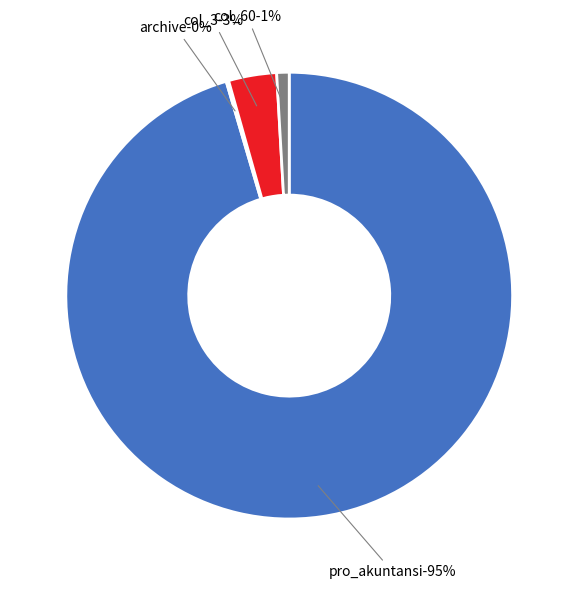

Approximately how many times larger is the value at archive compared to col_3?

0.1